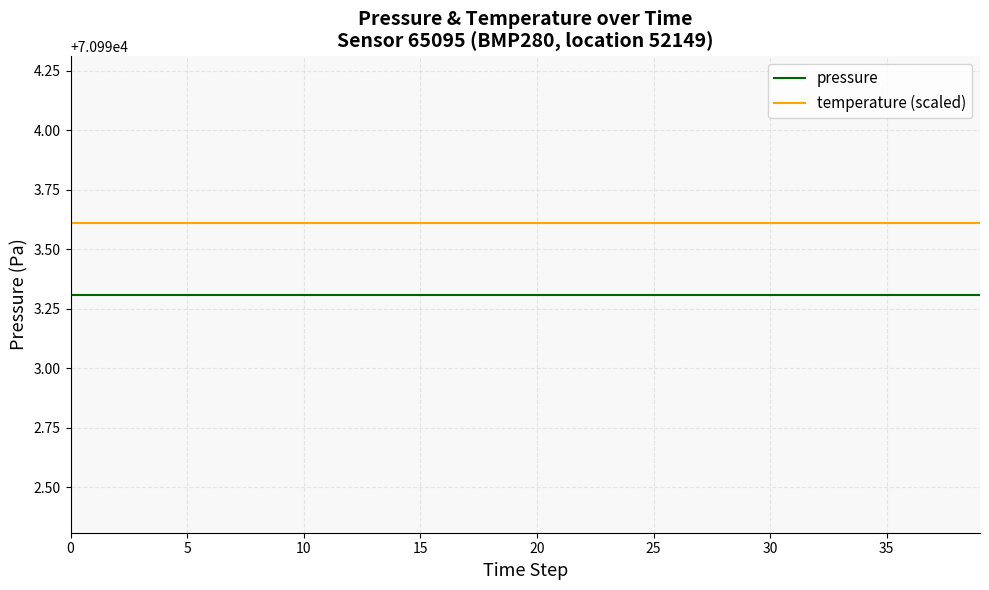

What is the minimum value shown in the chart?

70993.3